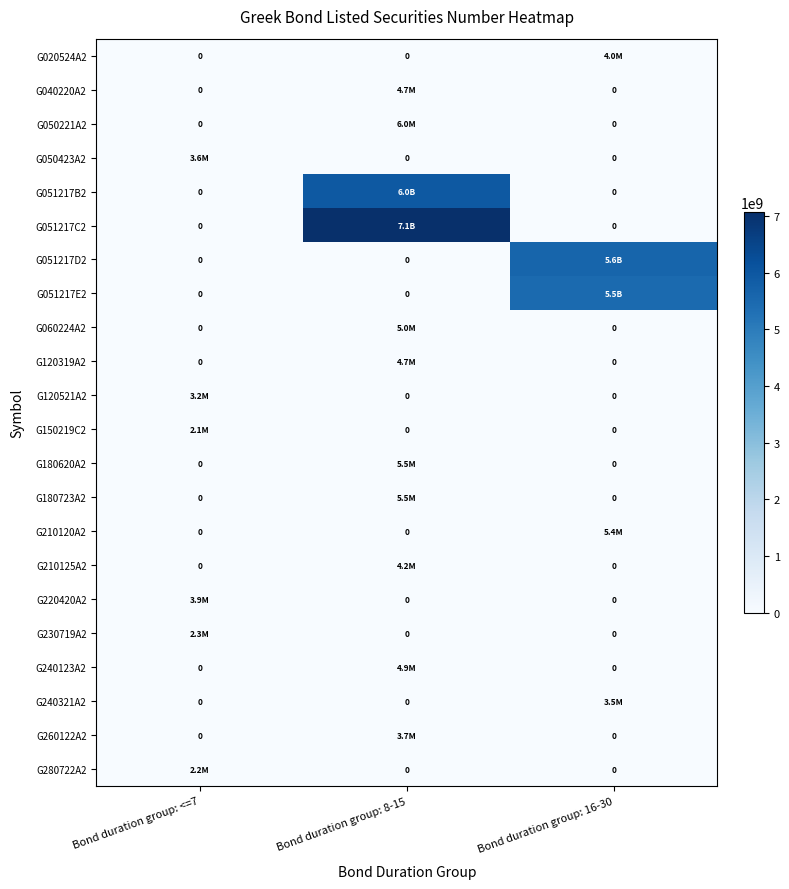

At how many categories does at least one series exceed 5090631822?

2